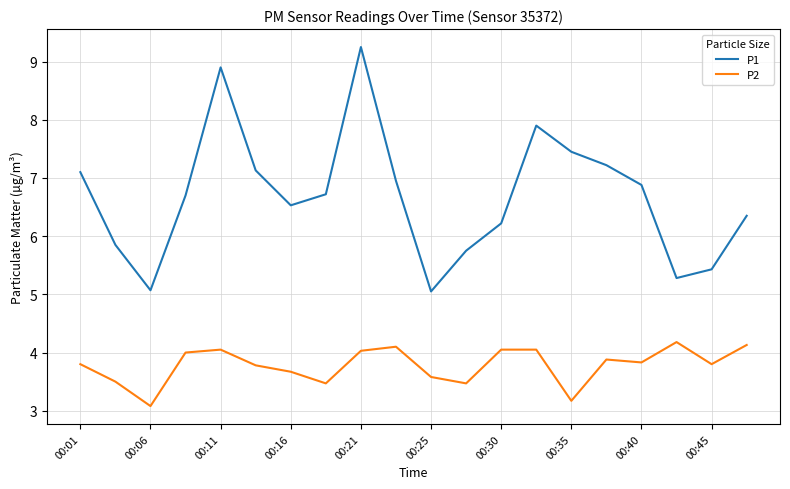

Which series has the largest range (max minus min)?

P1